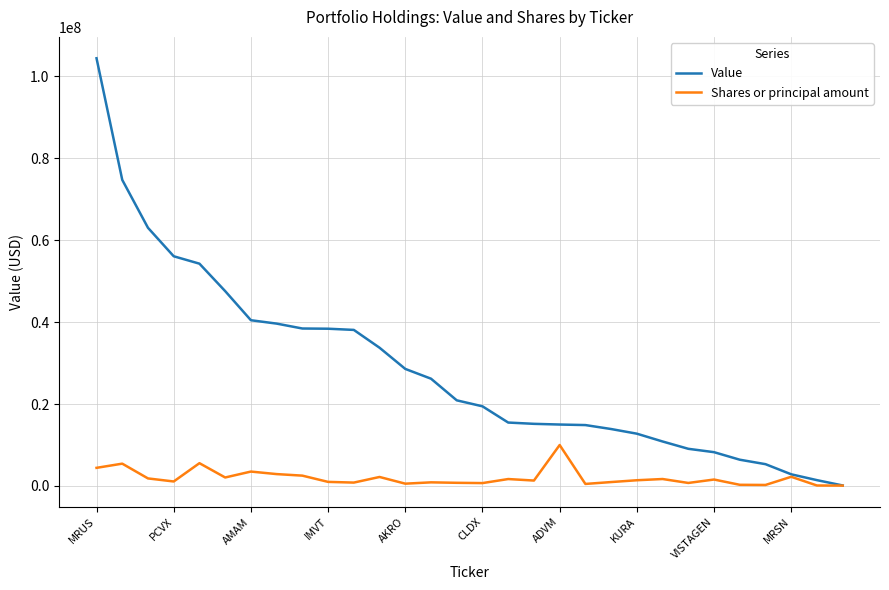

Does the chart have visible grid lines?

Yes